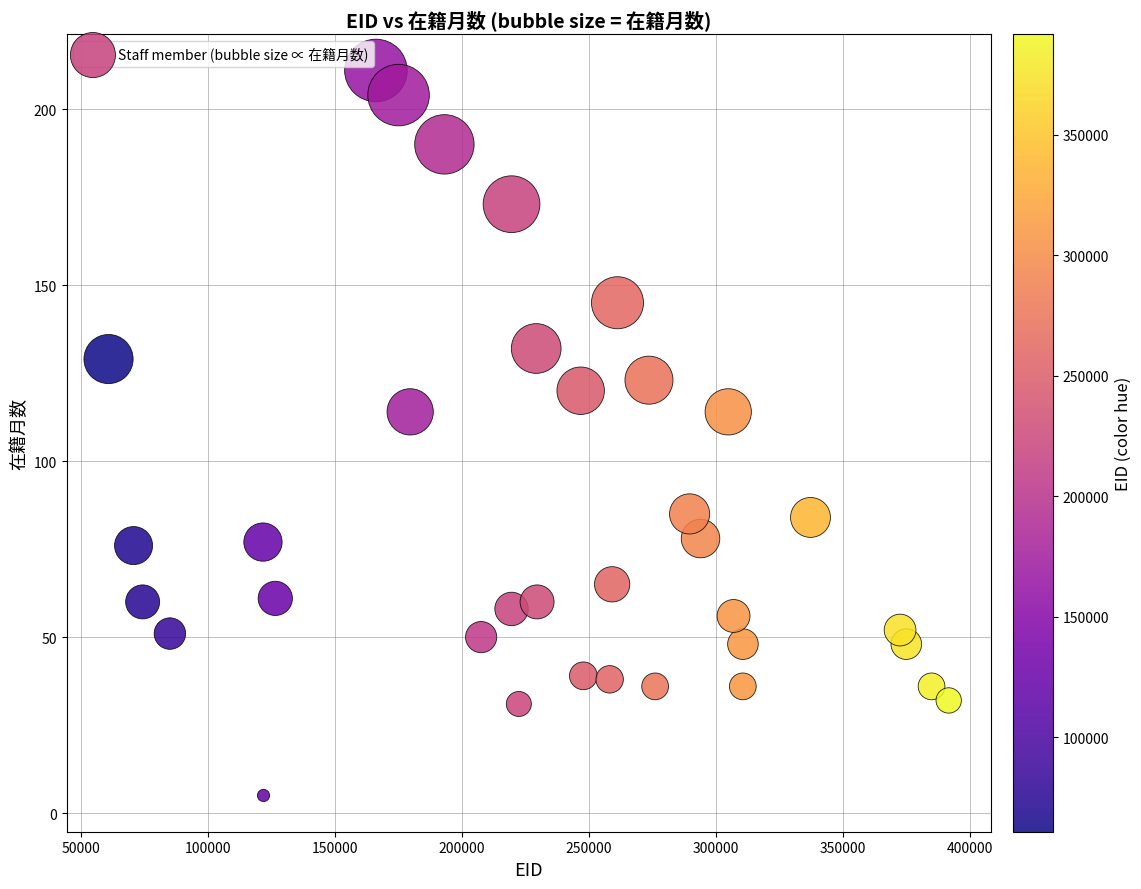

What is the range of Y values (max minus min)?

206